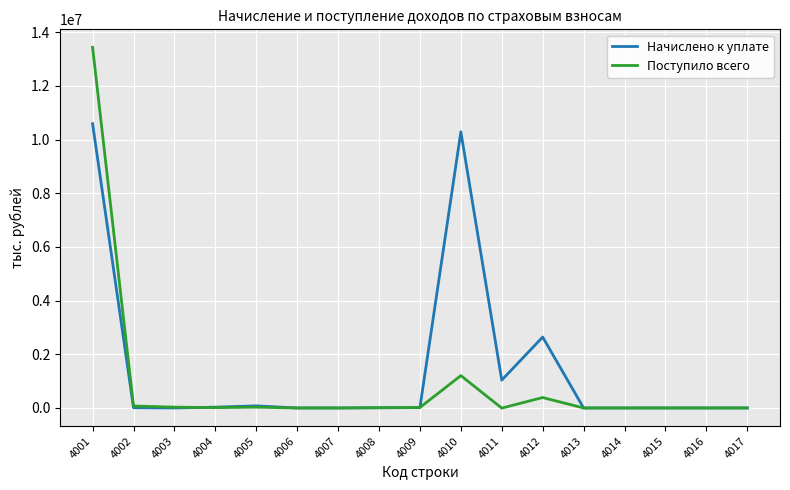

The value of Поступило всего at 4007 is 4977016. True or false?

False